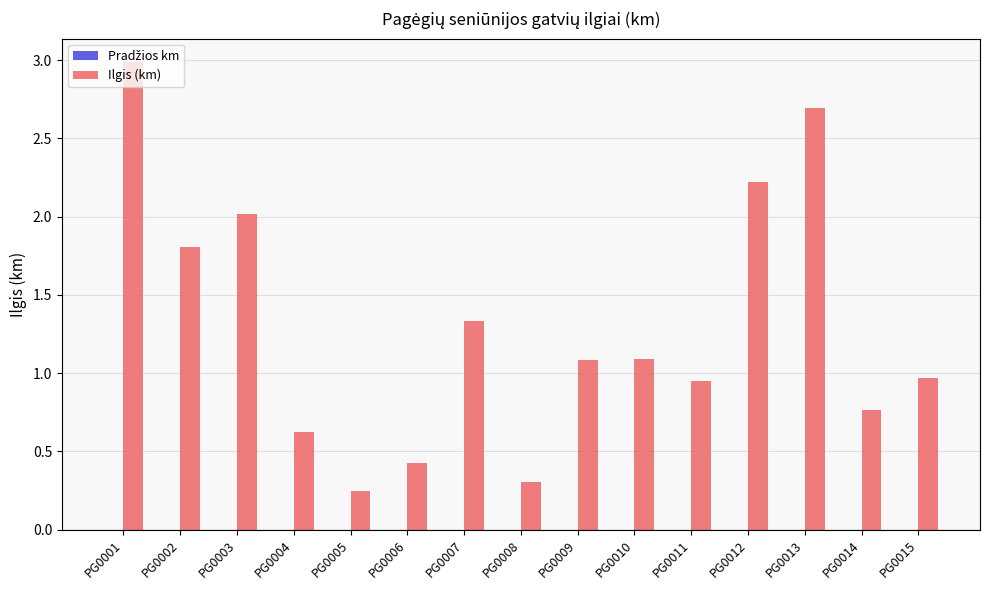

The value at PG0006 is 0.6. True or false?

False